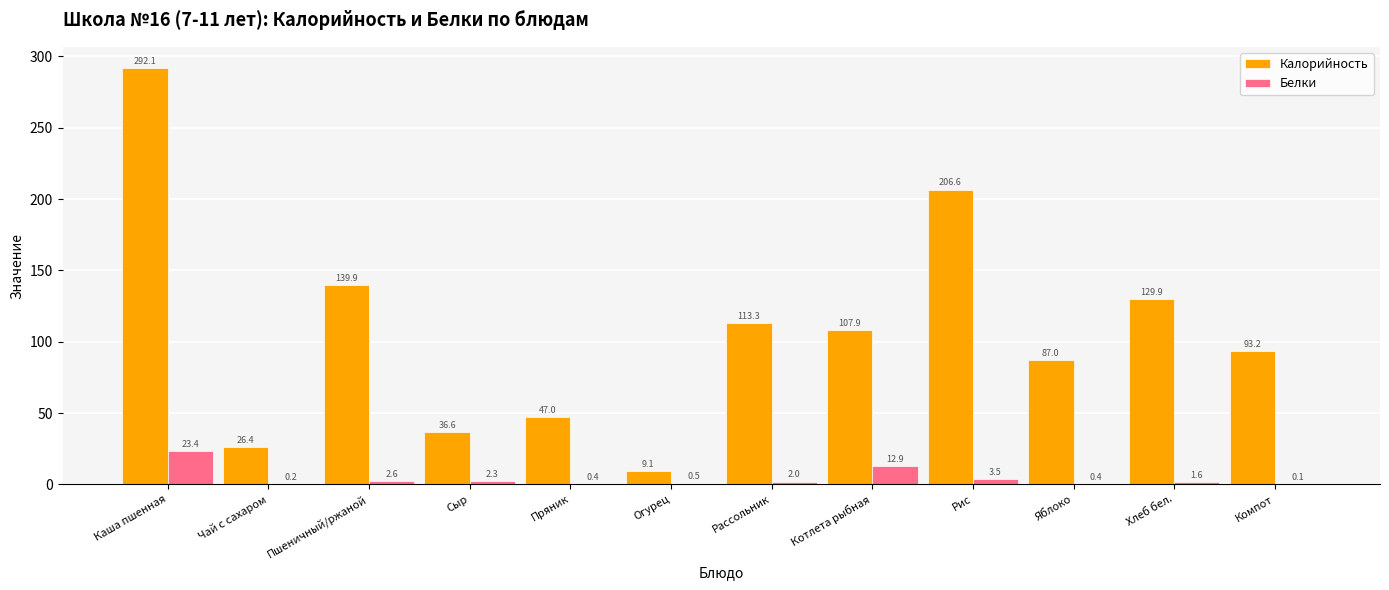

How many groups of bars are there?

12